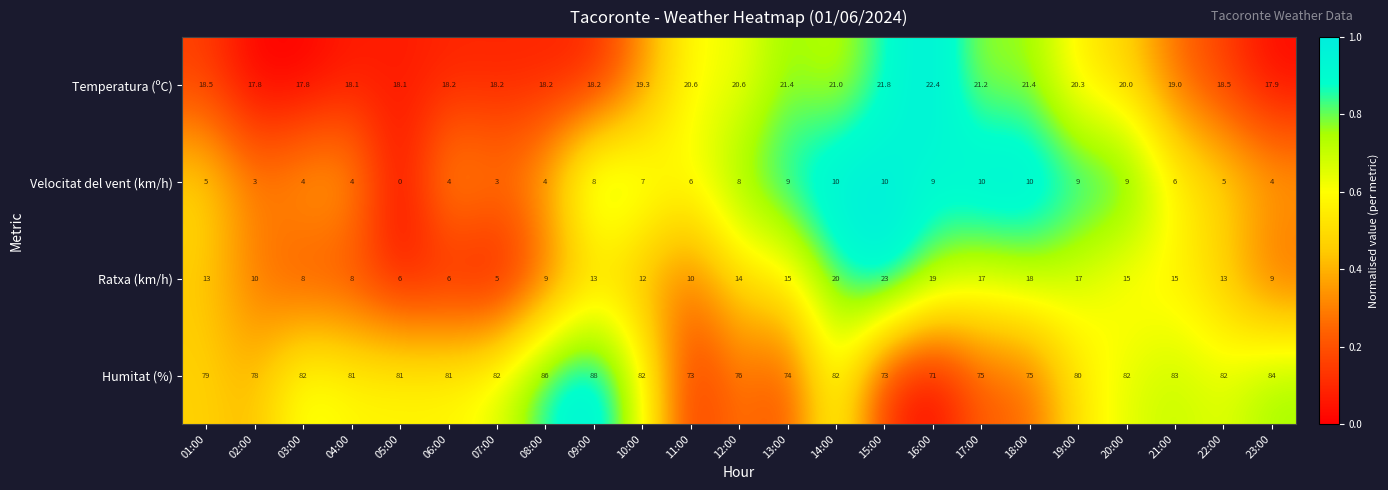

Which series changed the most between 07:00 and 22:00?

Ratxa (km/h)